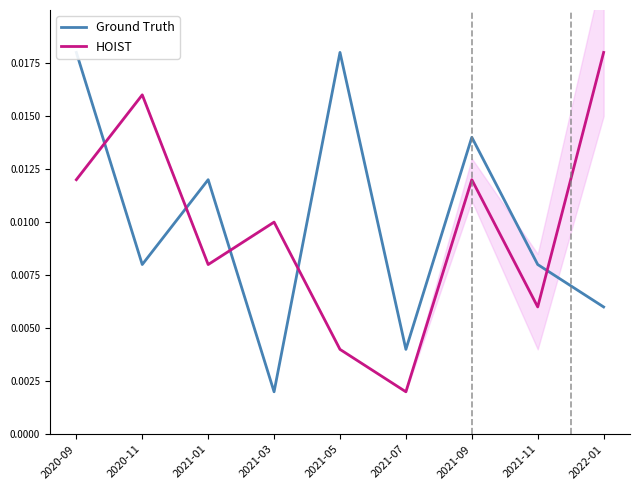

What are all the series names shown in the legend?

Ground Truth, HOIST